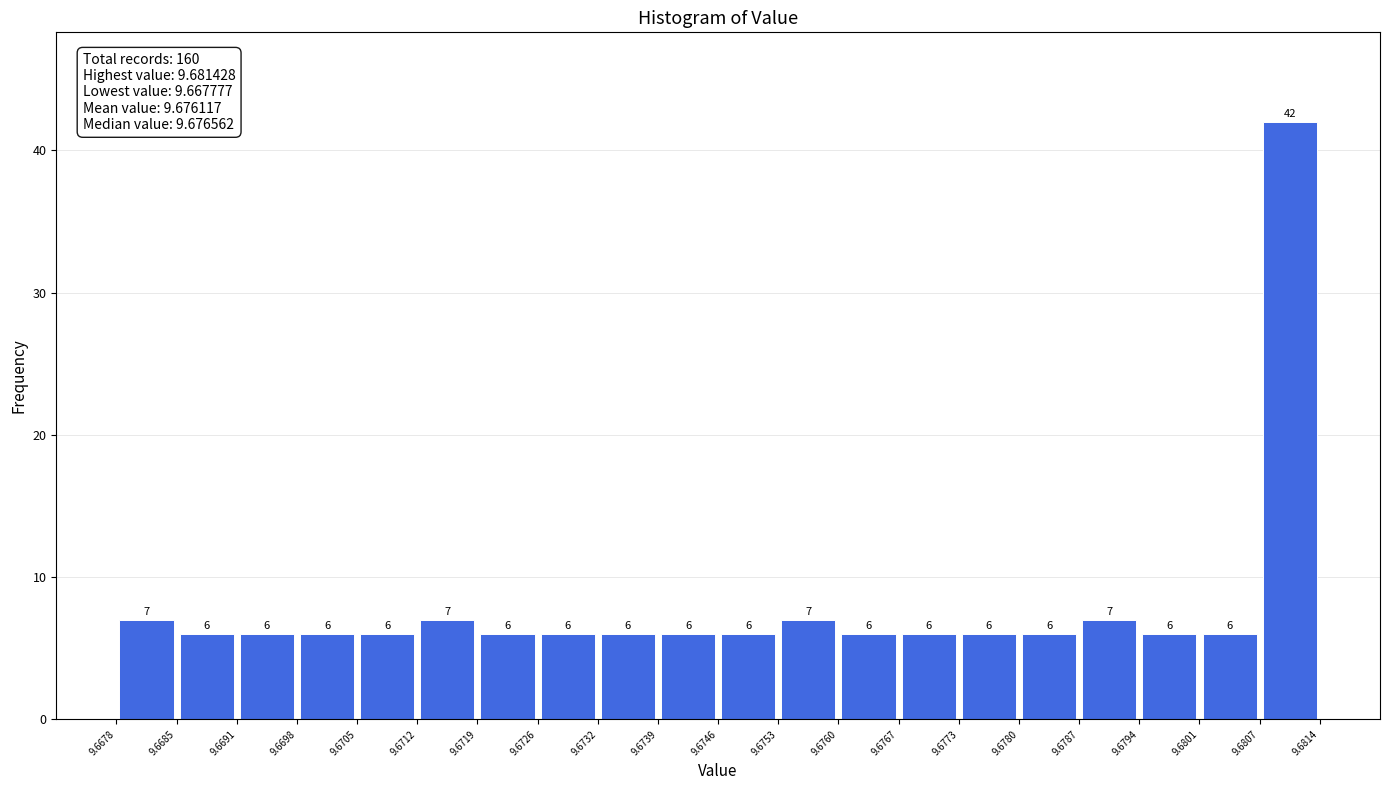

How tall is the bar that spans 9.6787 to 9.6794 on the x-axis?

7